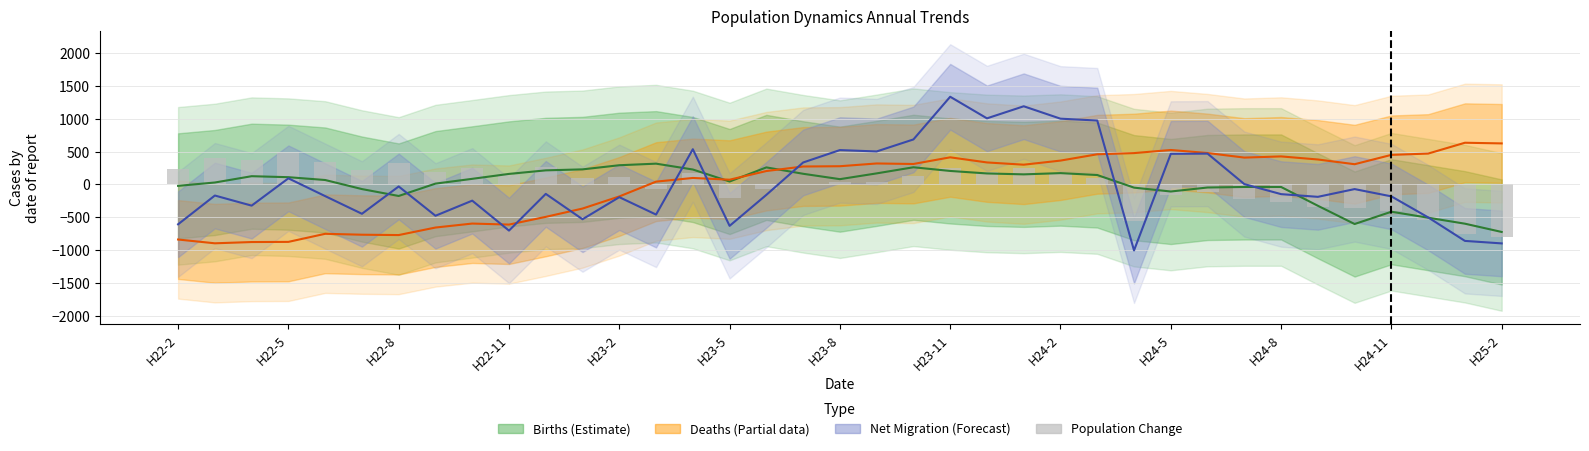

Rank the series by their maximum value, from highest to lowest.

net migration, deaths, population change (bar), births